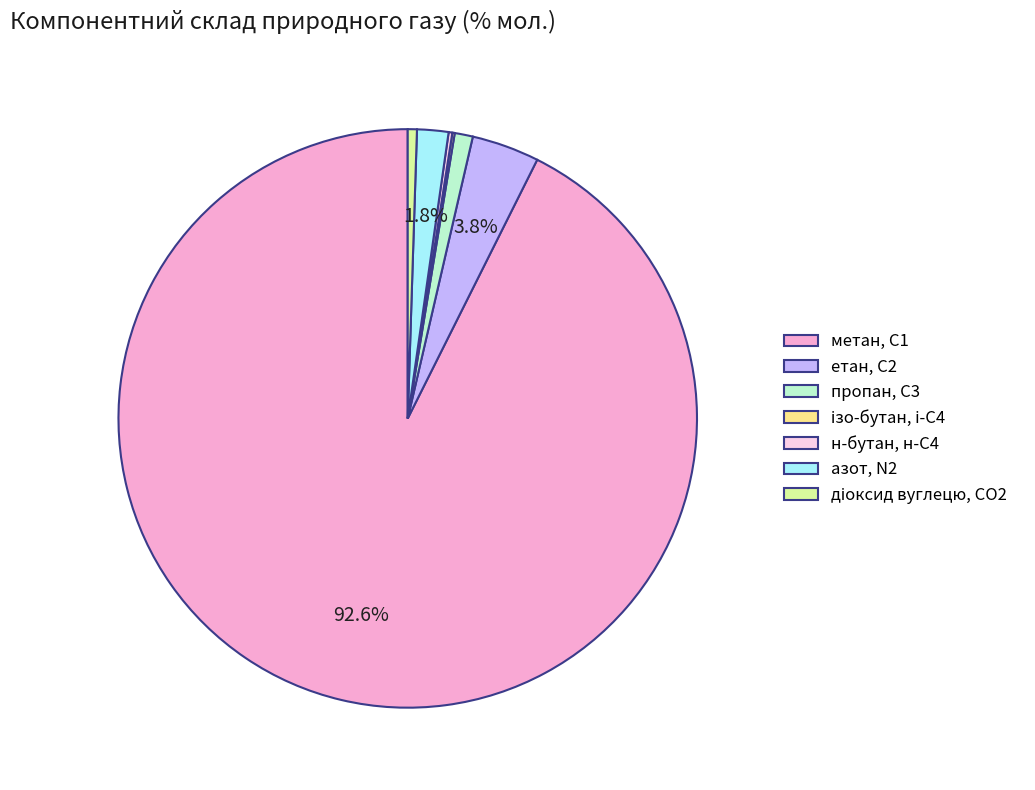

To the nearest percent, what is the average slice percentage?

14%